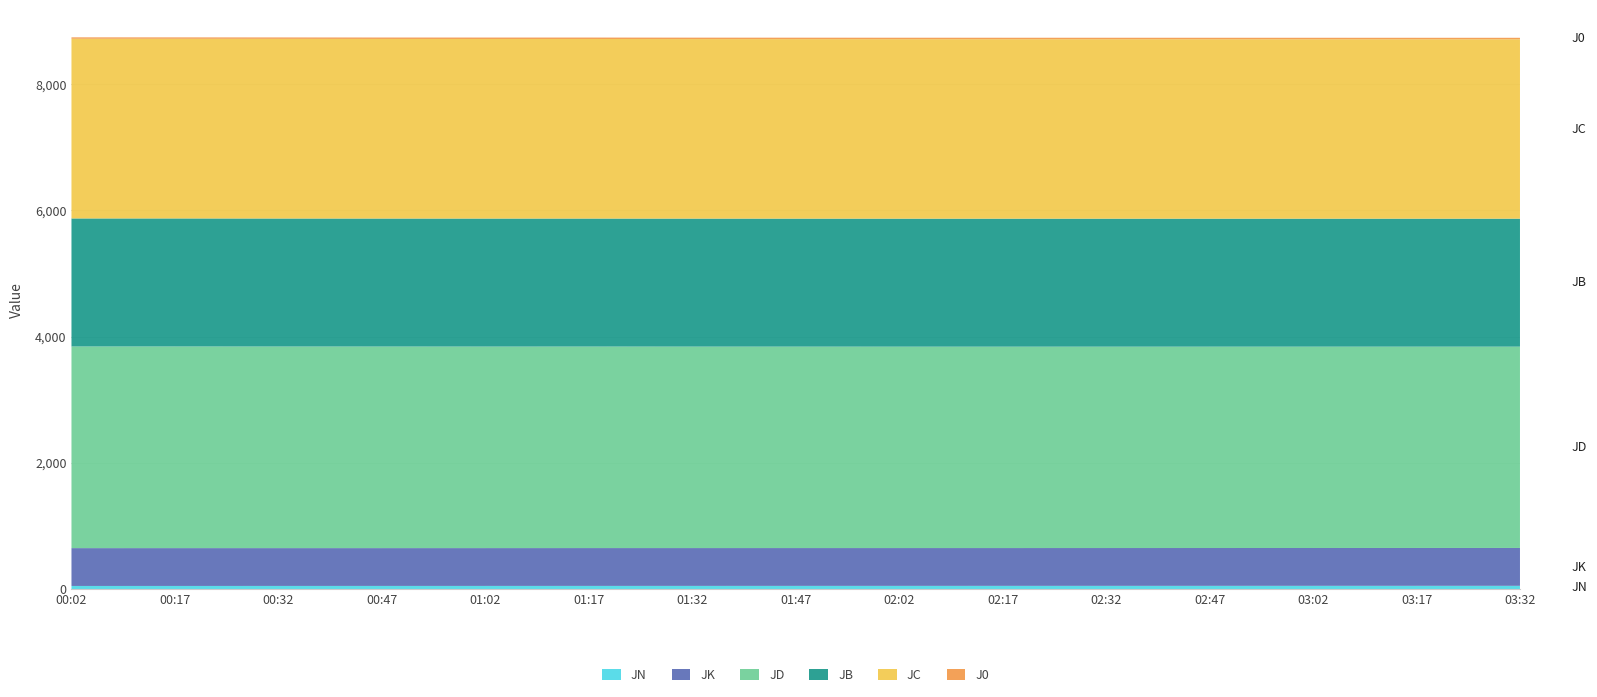

Reading left to right, transcribe all the data shown in this chart.

JN: 00:02=48.1	00:17=48.2	00:32=48.4	00:47=48.5	01:02=48.7	01:17=48.8	01:32=49.0	01:47=49.1	02:02=49.3	02:17=49.5	02:32=49.6	02:47=49.8	03:02=49.9	03:17=50.0	03:32=50.2
JK: 00:02=599.7	00:17=599.8	00:32=599.6	00:47=599.5	01:02=599.5	01:17=599.8	01:32=599.6	01:47=599.7	02:02=599.5	02:17=599.5	02:32=599.6	02:47=599.7	03:02=599.8	03:17=599.9	03:32=600.0
JD: 00:02=3196.0	00:17=3195.8	00:32=3195.0	00:47=3194.6	01:02=3194.0	01:17=3193.7	01:32=3193.0	01:47=3192.5	02:02=3192.0	02:17=3191.8	02:32=3191.6	02:47=3191.4	03:02=3191.2	03:17=3191.0	03:32=3190.8
JB: 00:02=2029.3	00:17=2029.4	00:32=2029.2	00:47=2029.0	01:02=2029.0	01:17=2029.0	01:32=2029.0	01:47=2029.0	02:02=2029.0	02:17=2028.9	02:32=2028.8	02:47=2028.8	03:02=2028.8	03:17=2028.7	03:32=2028.7
JC: 00:02=2847.6	00:17=2847.0	00:32=2847.0	00:47=2846.1	01:02=2846.0	01:17=2845.9	01:32=2845.1	01:47=2844.8	02:02=2844.6	02:17=2844.4	02:32=2844.2	02:47=2844.0	03:02=2843.8	03:17=2843.6	03:32=2843.4
J0: 00:02=22.6	00:17=22.7	00:32=22.7	00:47=22.7	01:02=22.7	01:17=22.7	01:32=22.8	01:47=22.8	02:02=22.8	02:17=22.9	02:32=22.9	02:47=22.9	03:02=22.9	03:17=22.9	03:32=23.0